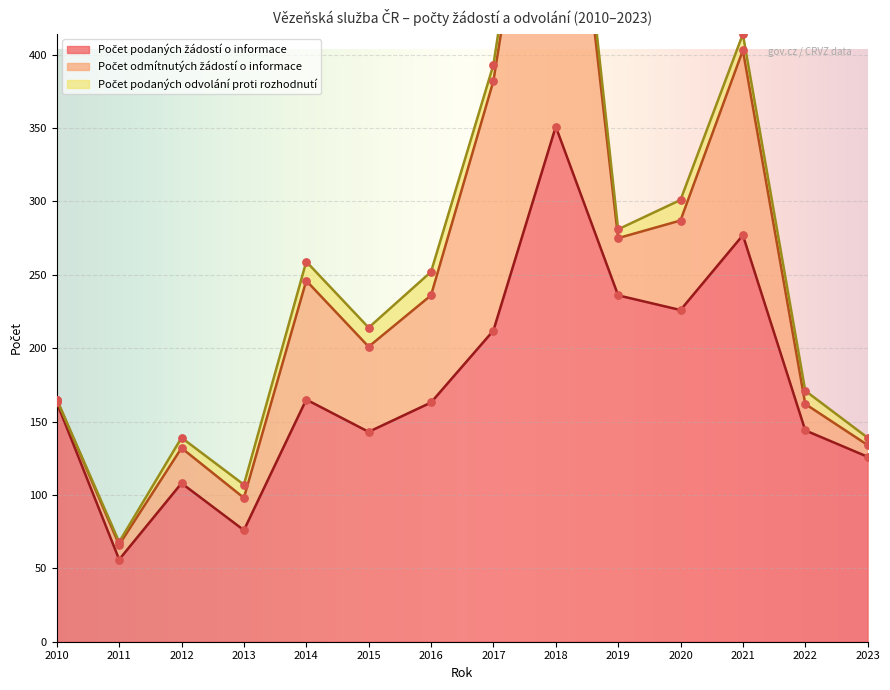

Which series has the largest Y range (max minus min)?

Počet podaných žádostí o informace